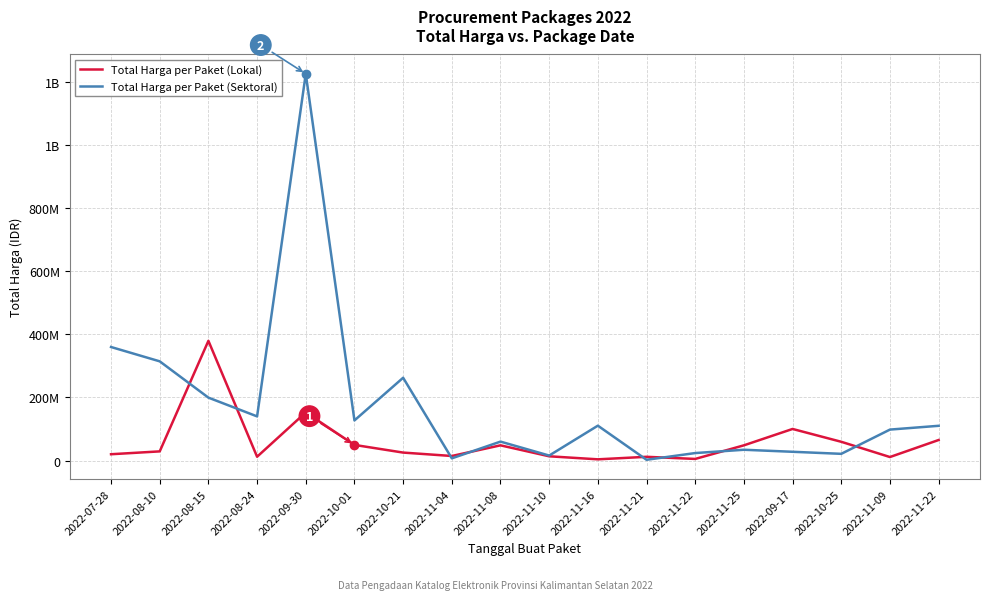

True or false: Total Harga per Paket (Lokal) has more than 0 interior local peaks.

True